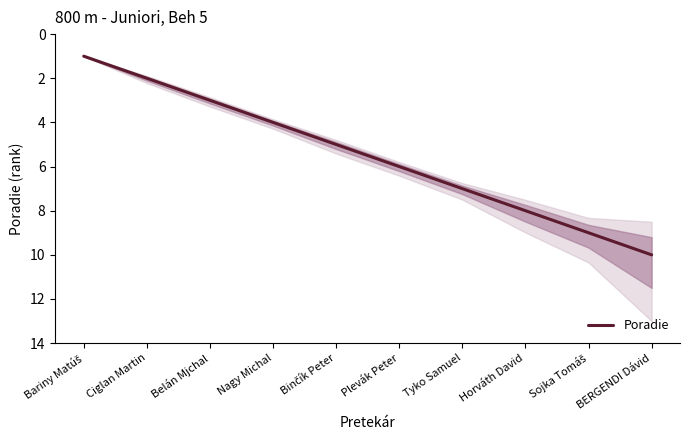

How many lines are shown in the chart?

1